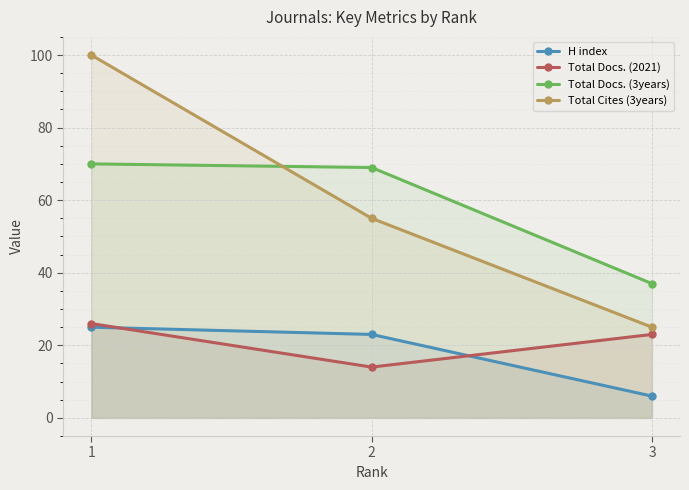

Reading left to right, transcribe all the data shown in this chart.

H index: 25	23	6
Total Docs. (2021): 26	14	23
Total Docs. (3years): 70	69	37
Total Cites (3years): 100	55	25